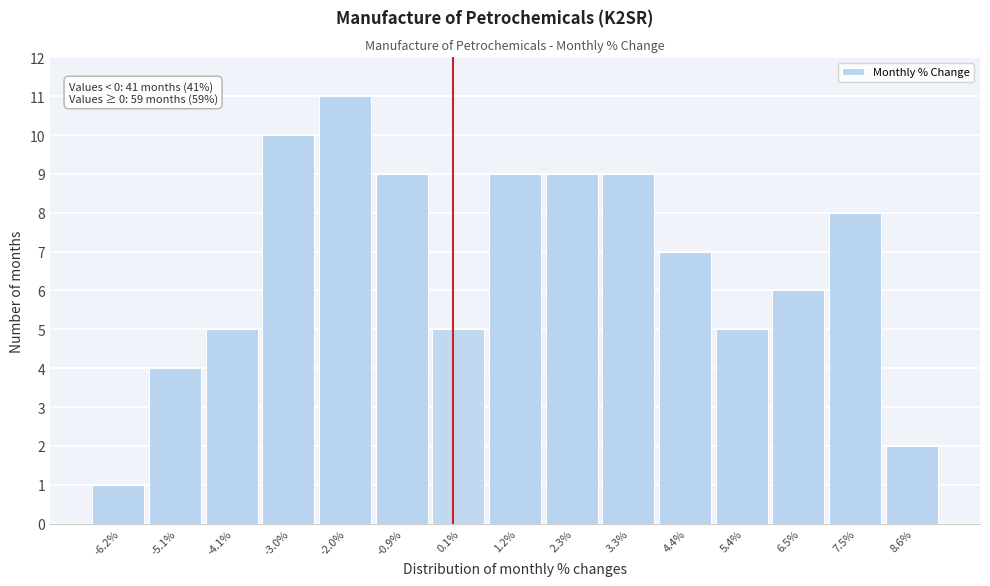

Which range on the x-axis has the tallest bar?

-2.4 to -1.4